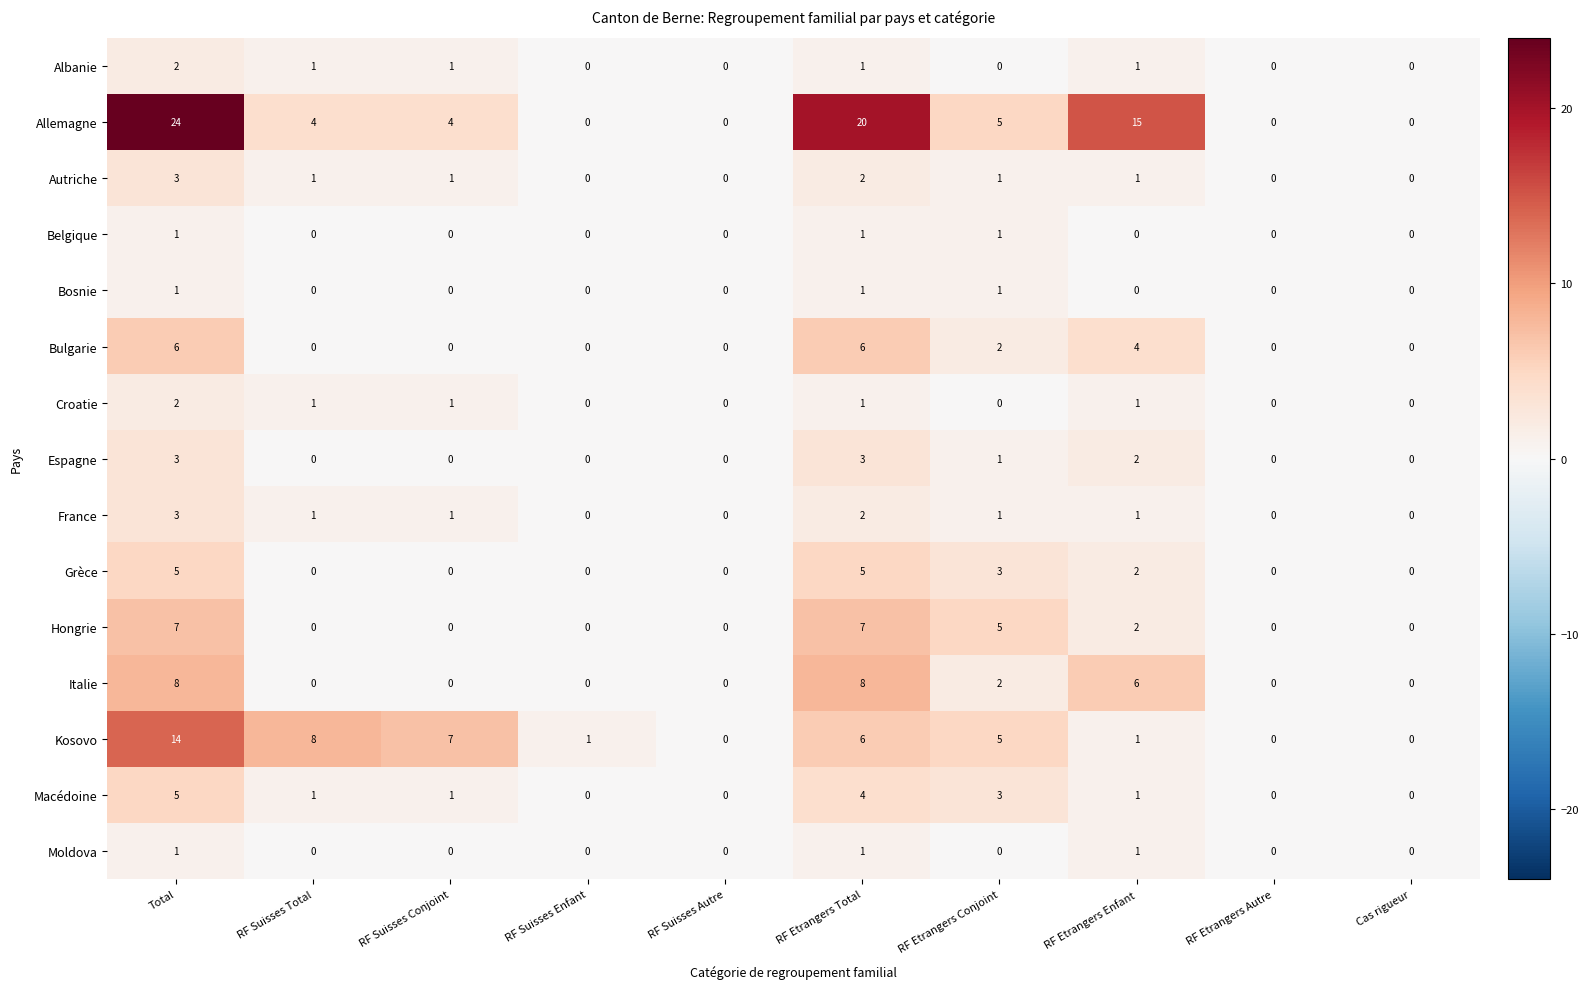

Where does the France series first go above 1?

Total